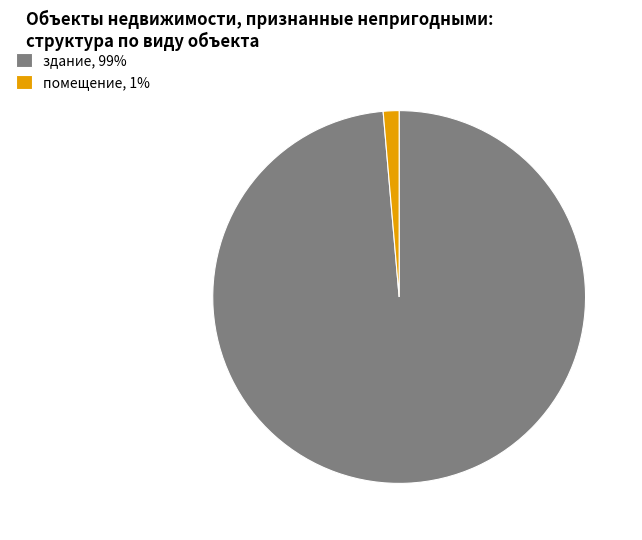

Count the number of slices in the pie.

2